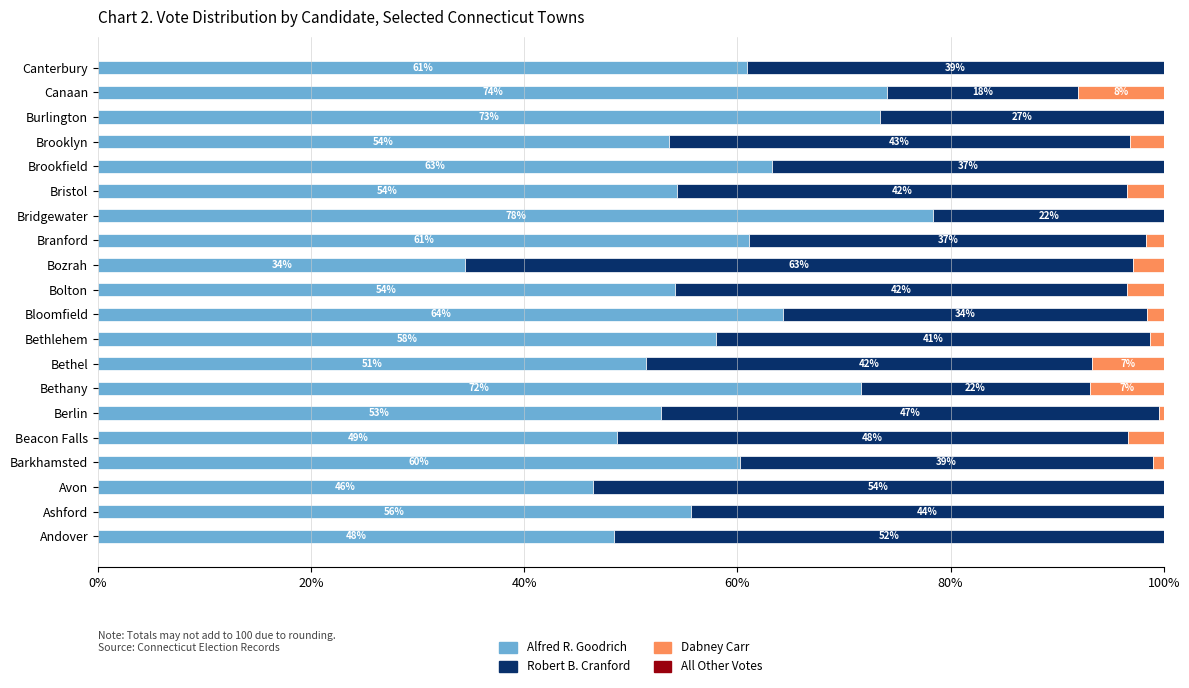

The value of Alfred R. Goodrich at Beacon Falls is 83.5. True or false?

False